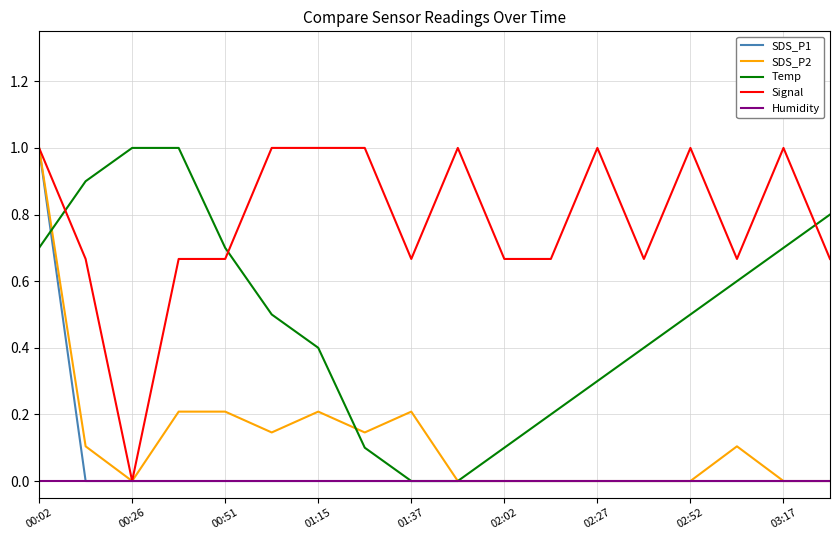

Does the chart display data point markers on the line(s)?

No